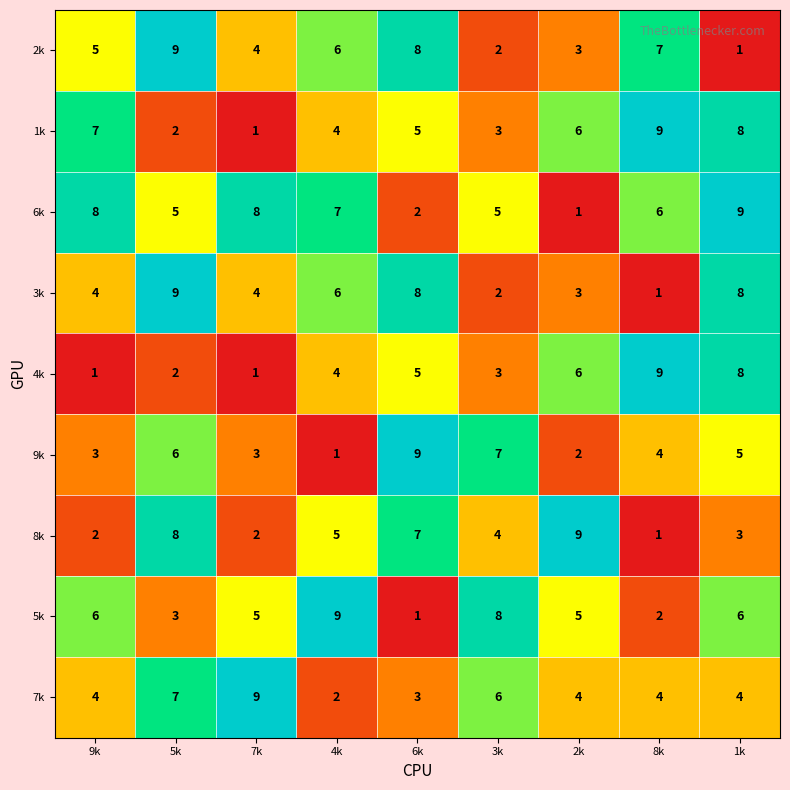

How many data points does each series have?

9